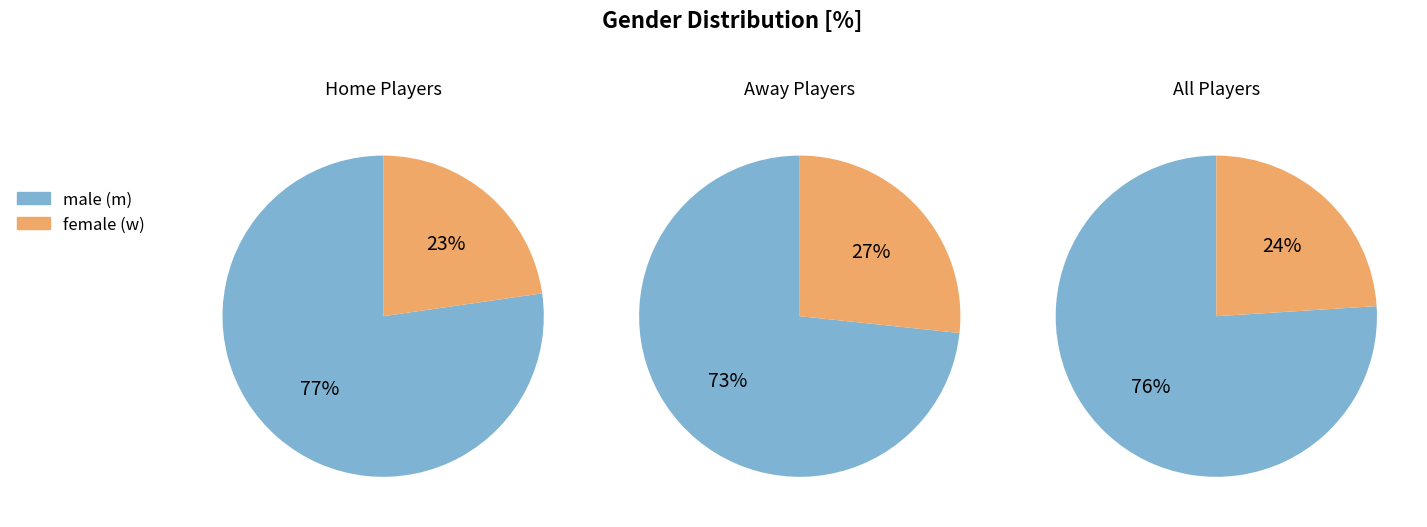

Does any single category account for the majority?

Yes